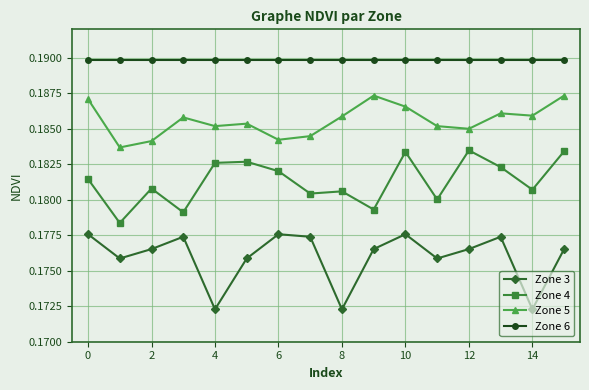

What is the sum of all Zone 4 values?

2.9